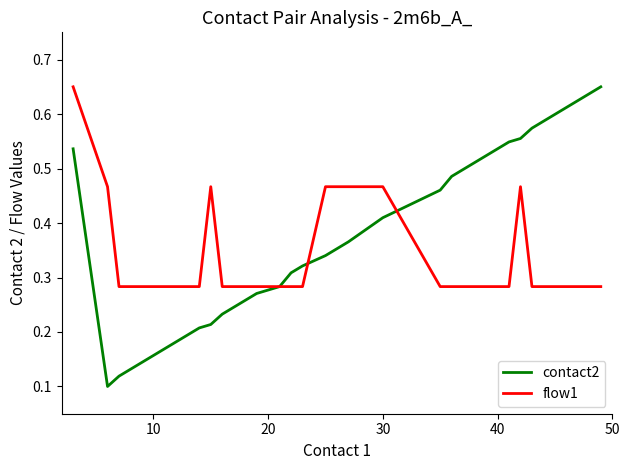

Which series ends up on top after the final intersection of flow1 and contact2?

contact2